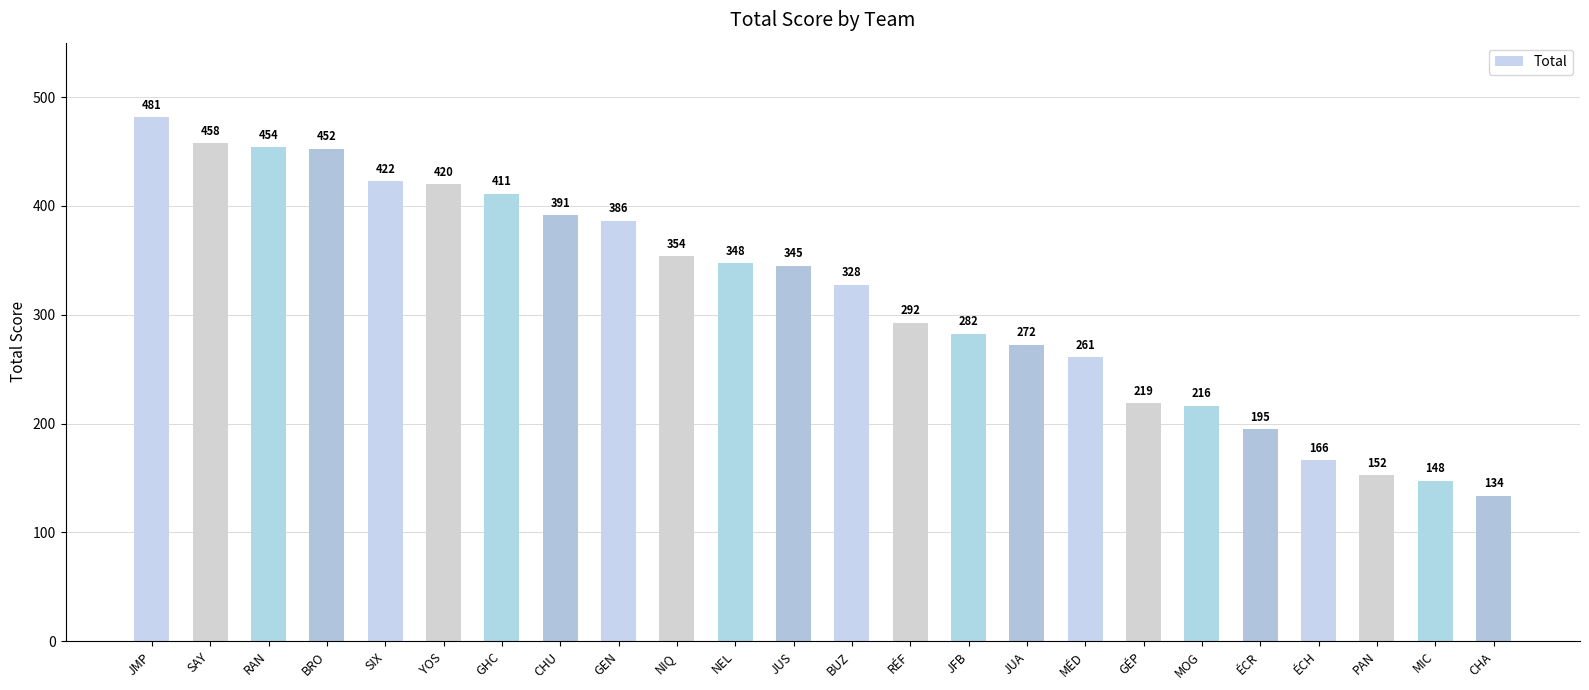

How many data points are less than 345?

12